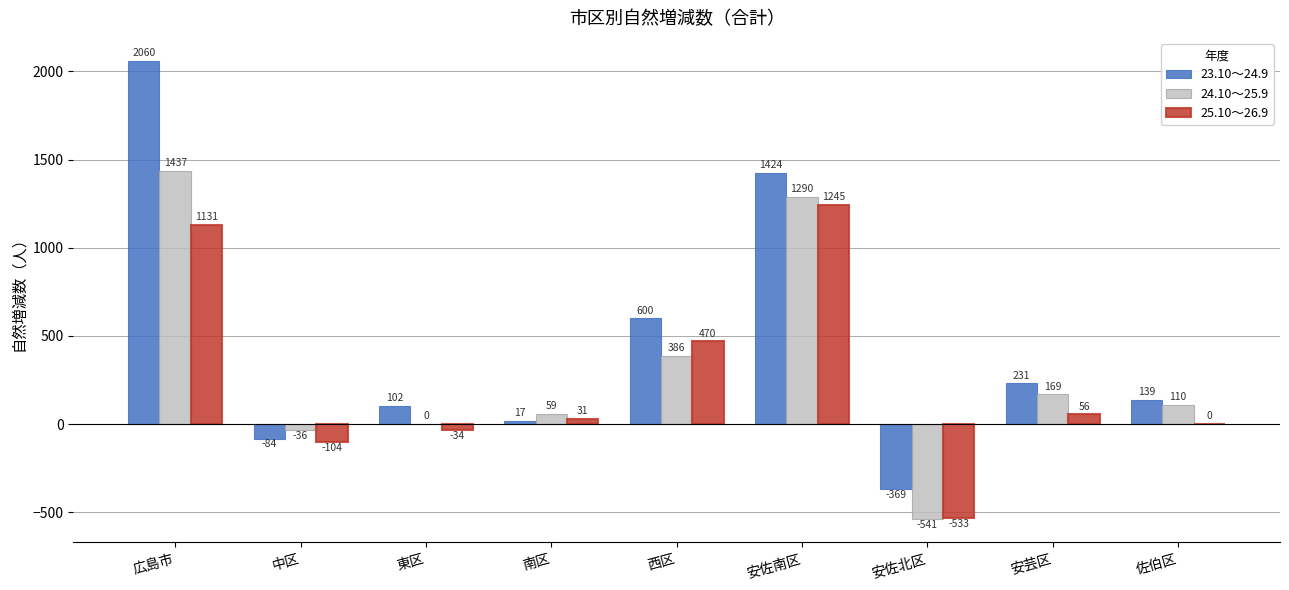

How many categories are shown in the chart?

9